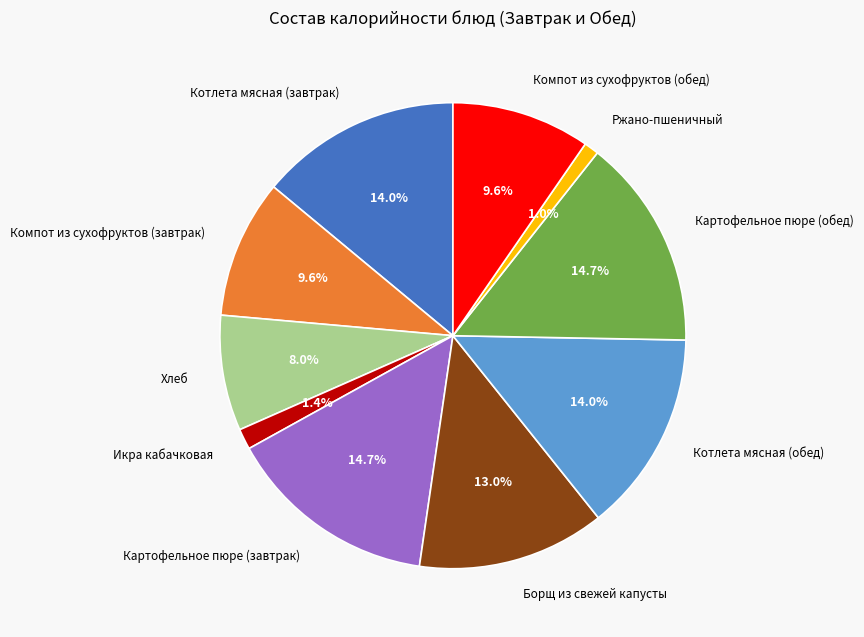

To the nearest percent, what portion does Картофельное пюре (завтрак) represent?

15%